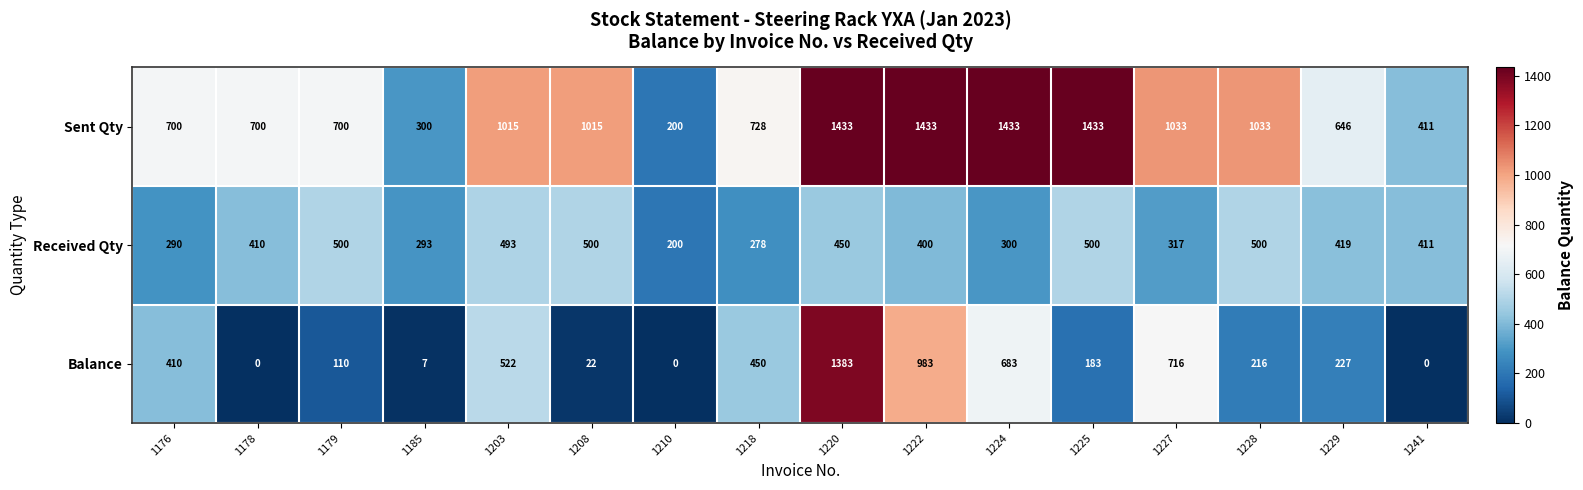

What is the maximum value for Sent Qty?

1433